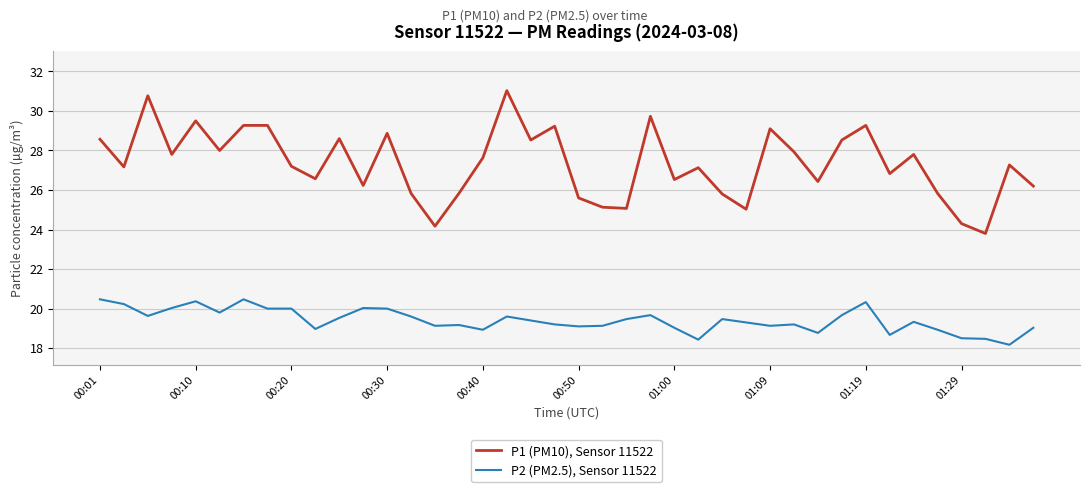

What is the difference between the maximum and second lowest values in the P2 (PM2.5), Sensor 11522 series?

2.0